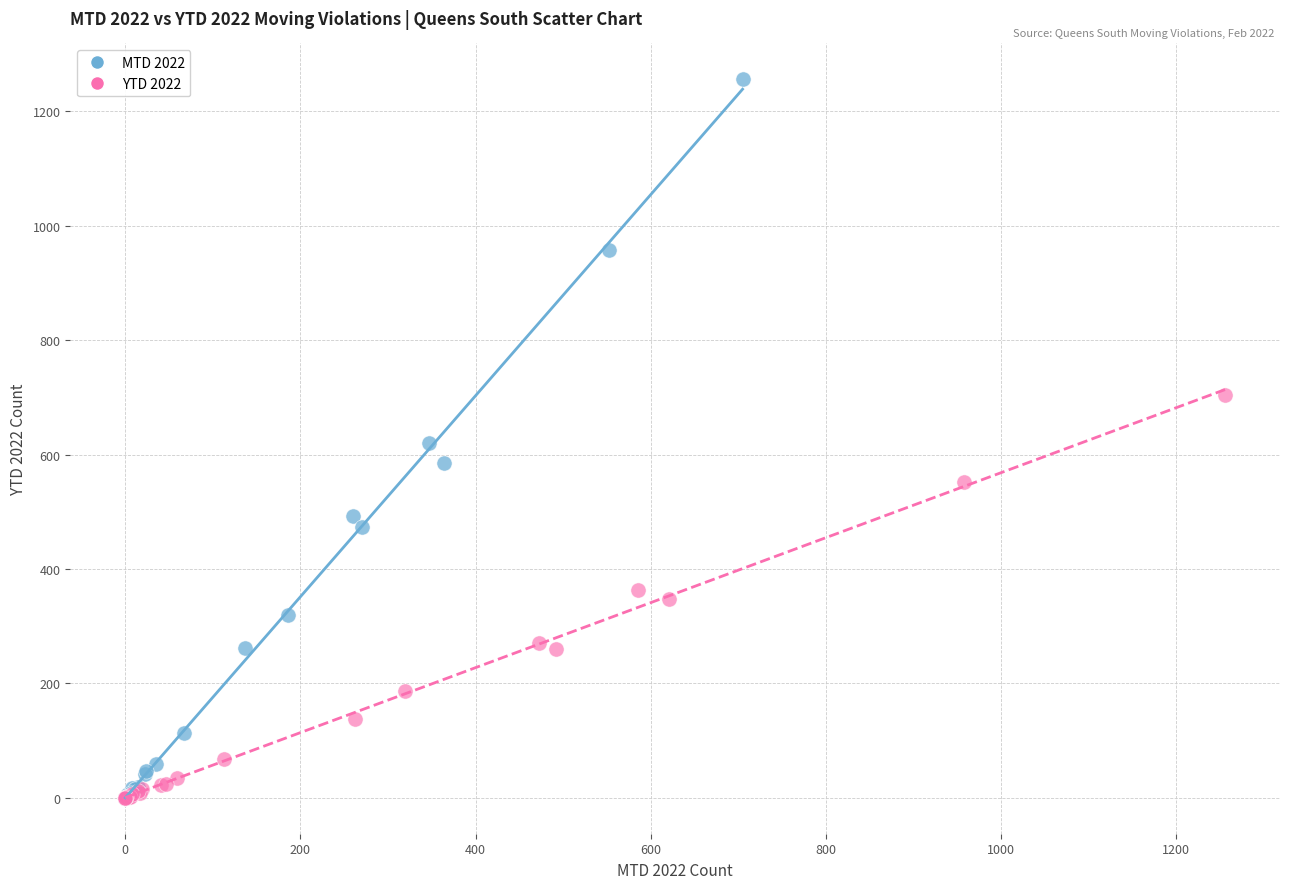

What are all the series names shown in the legend?

MTD 2022, YTD 2022